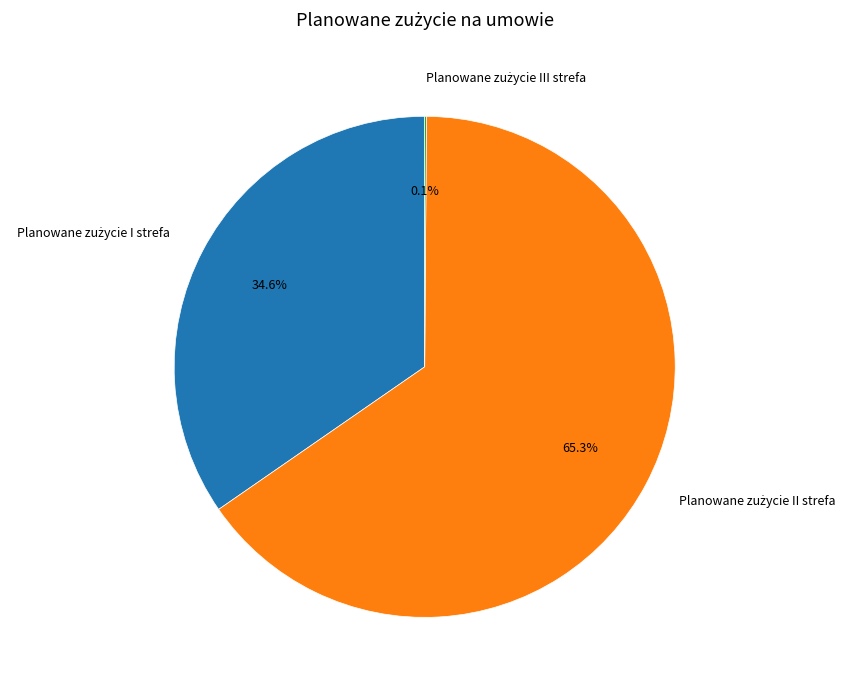

Does any single category account for the majority?

Yes